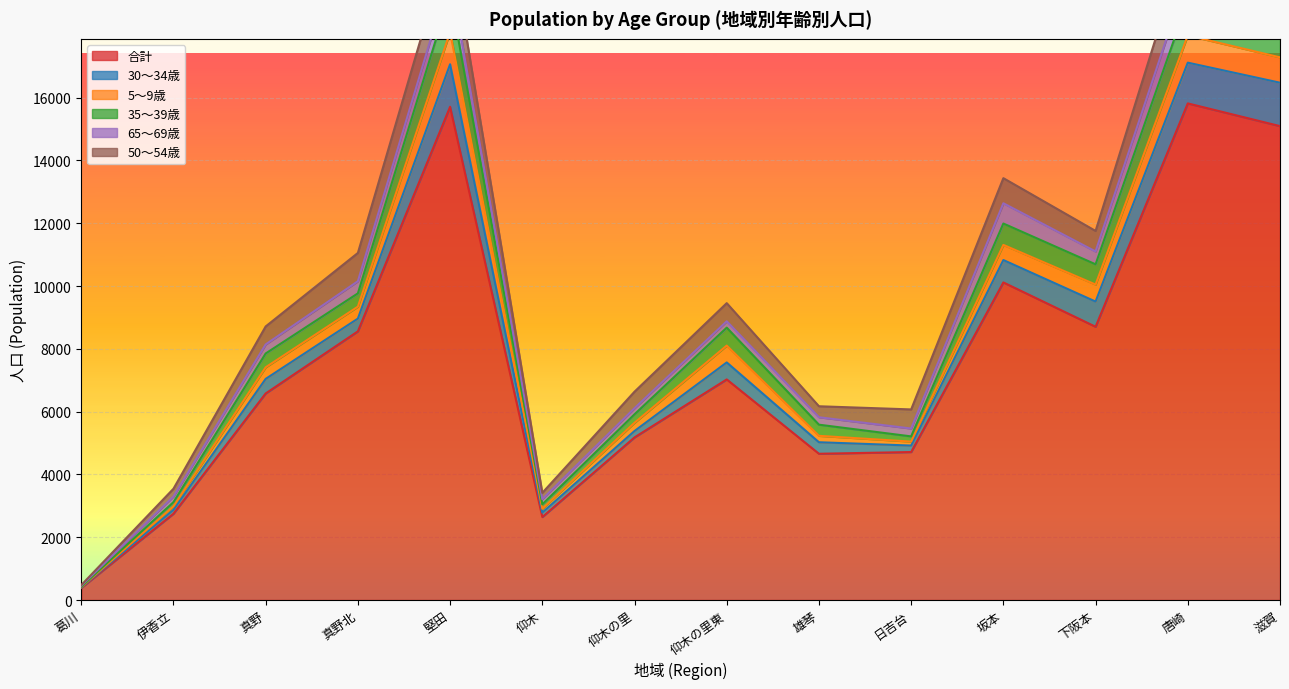

Is the value of 合計 at 日吉台 greater than the value of 30〜34歳 at 真野北?

No